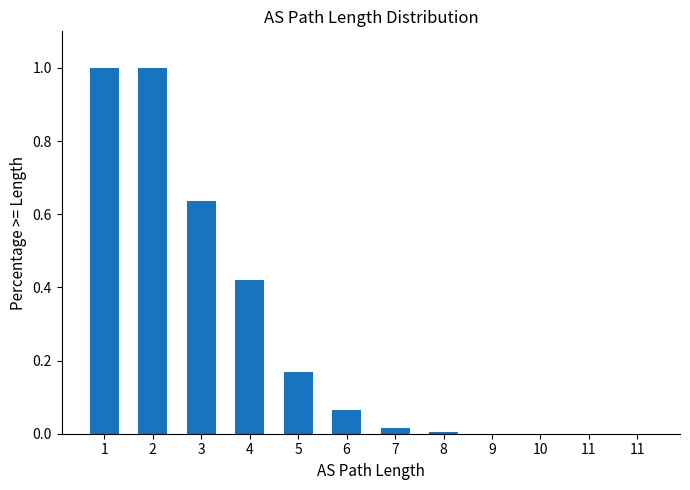

Are the bars horizontal?

No